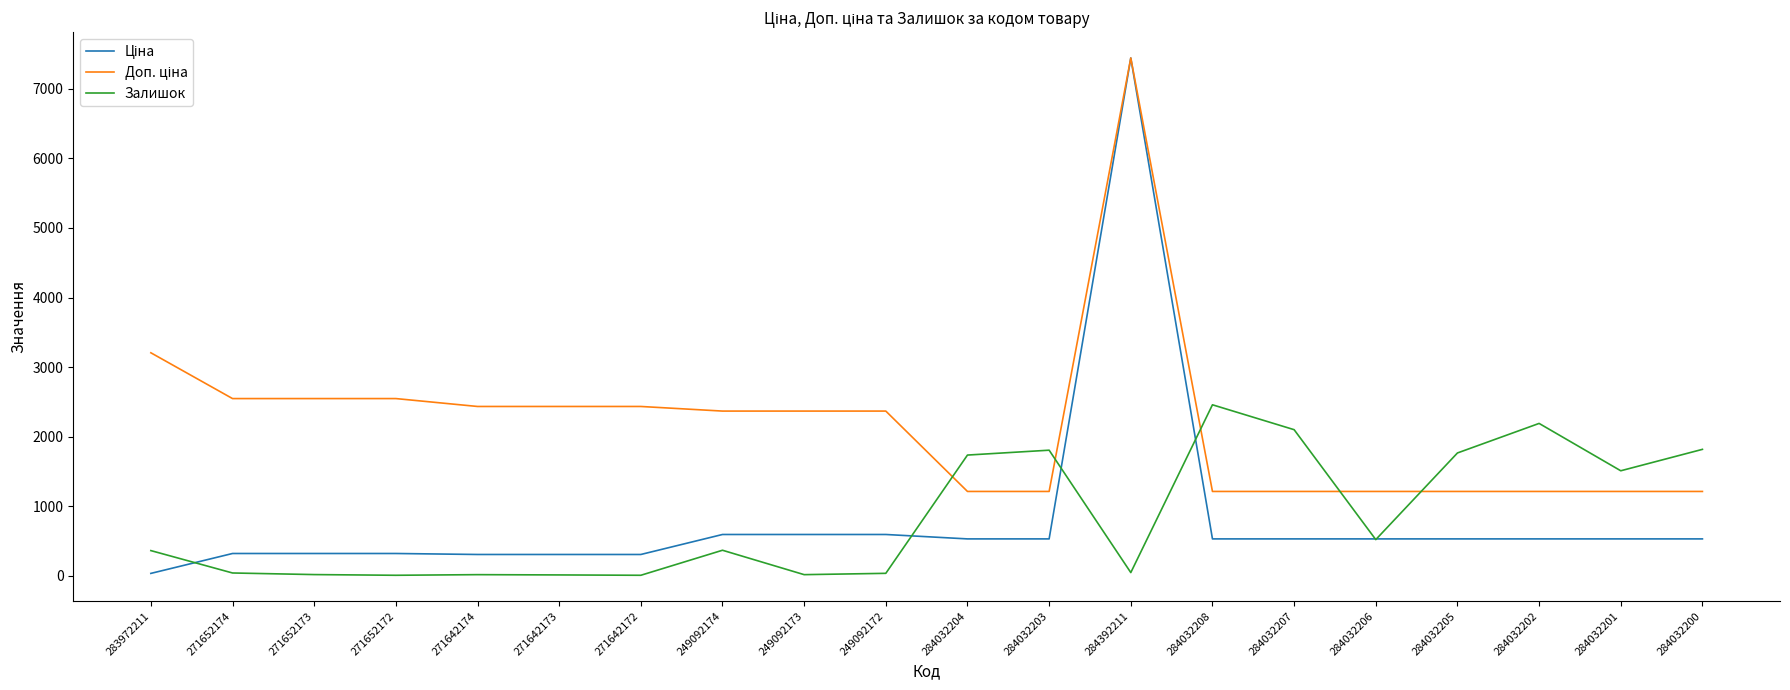

Between 271652172 and 284032208, which series saw the biggest shift?

Залишок